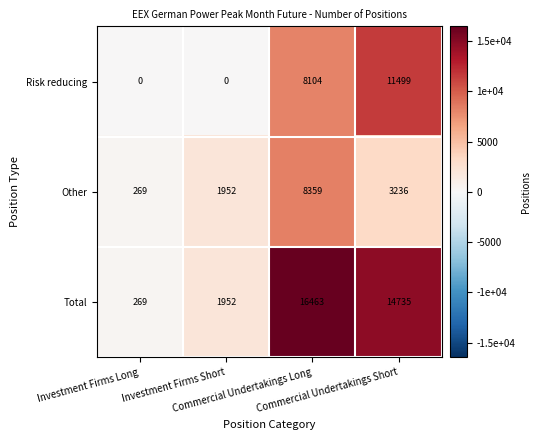

What is the average value of the Other series?

3454